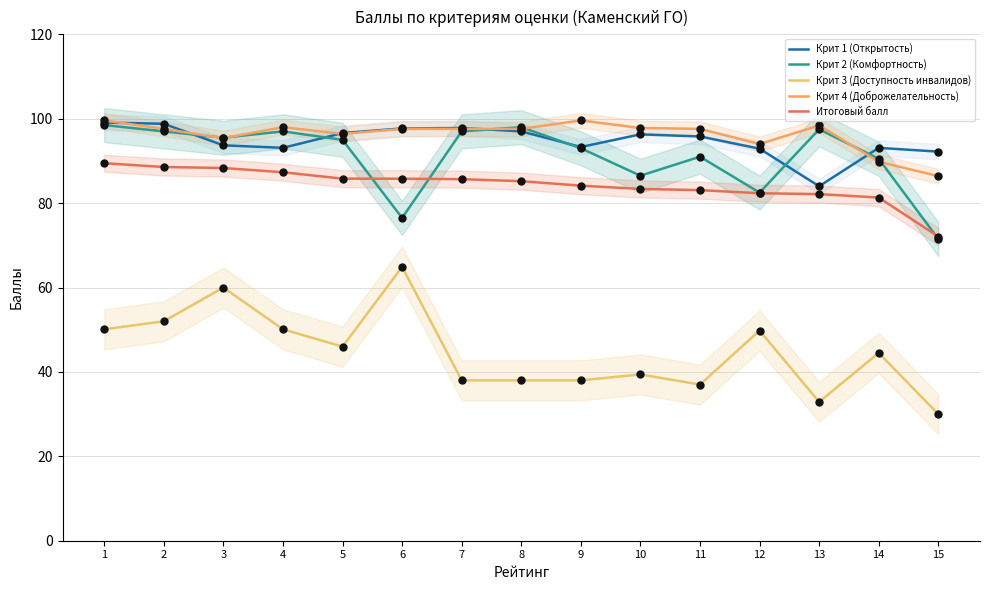

Which series has the largest total across all categories?

Крит 4 (Доброжелательность)